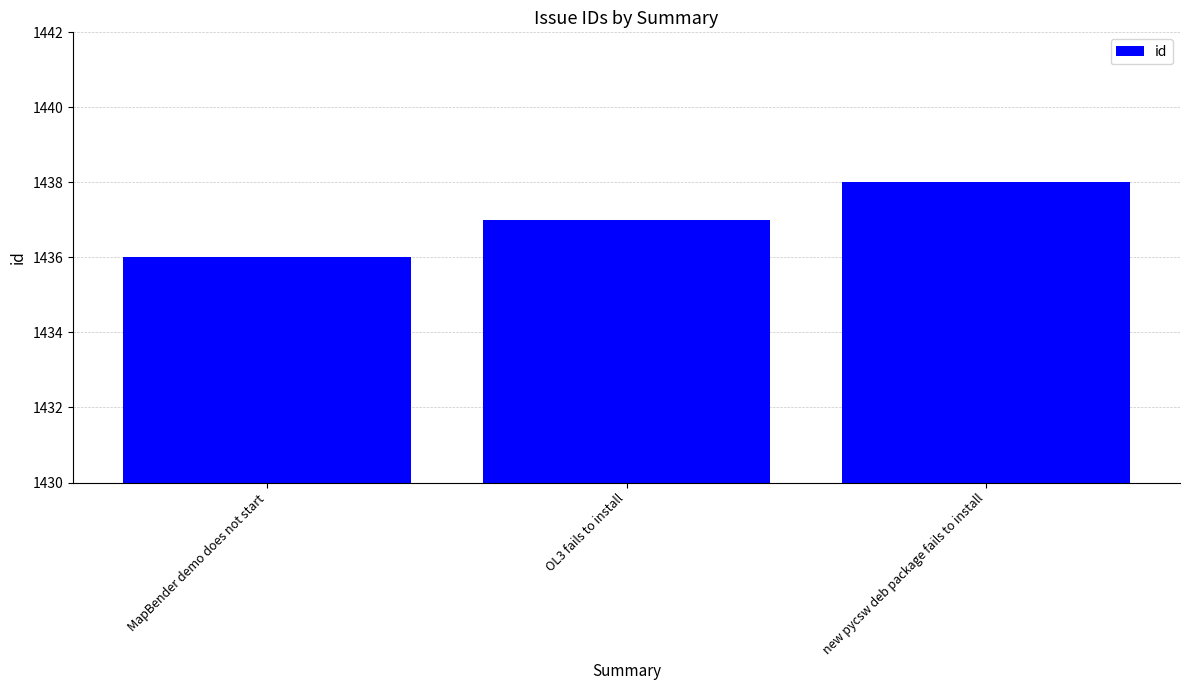

What is the value of the 3rd bar from the left?

1438